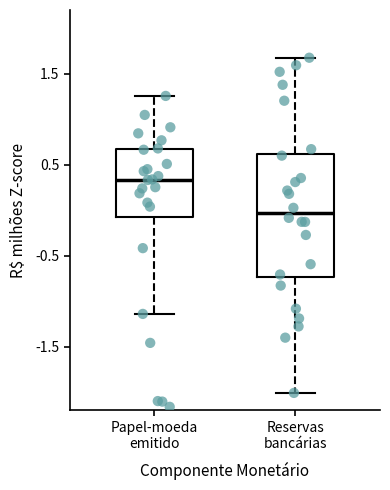

Comparing the boxes themselves (not the whiskers), which one is the tallest?

Reservas bancárias